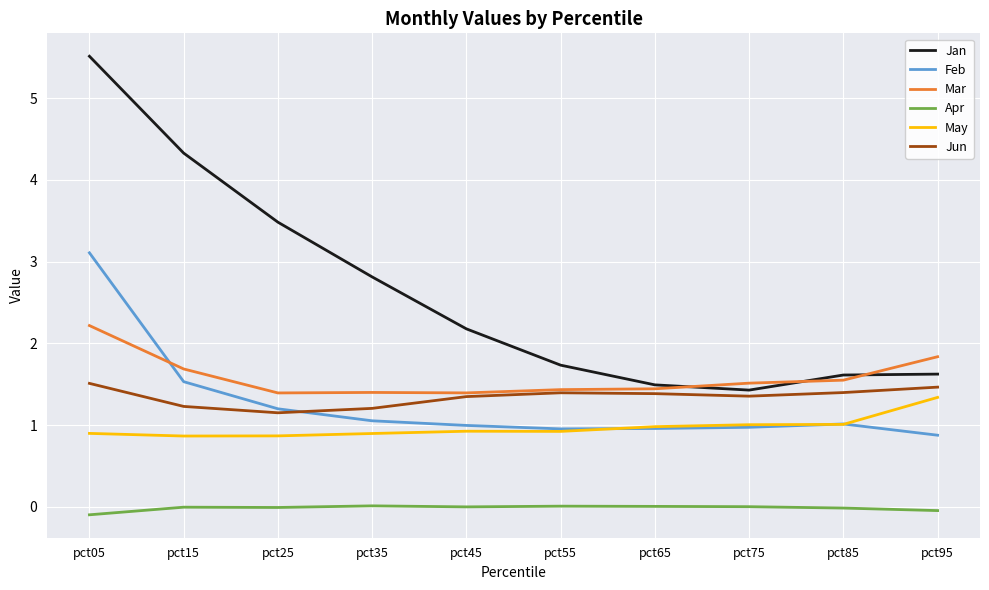

At which category is the sum across all series the highest?

pct05